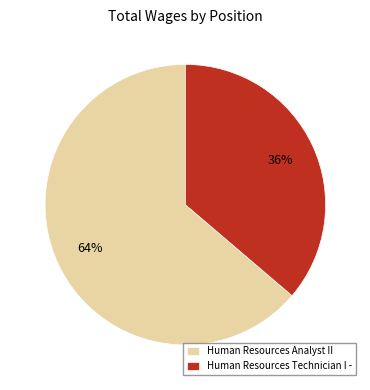

What percentage is the Human Resources Analyst II slice, to the nearest percent?

64%